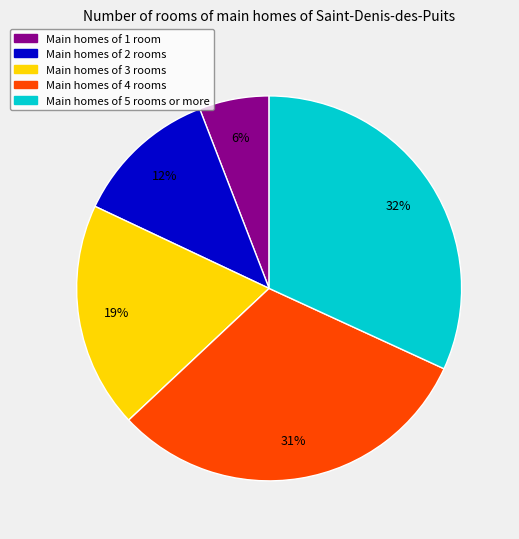

To the nearest percent, what is the average slice percentage?

20%